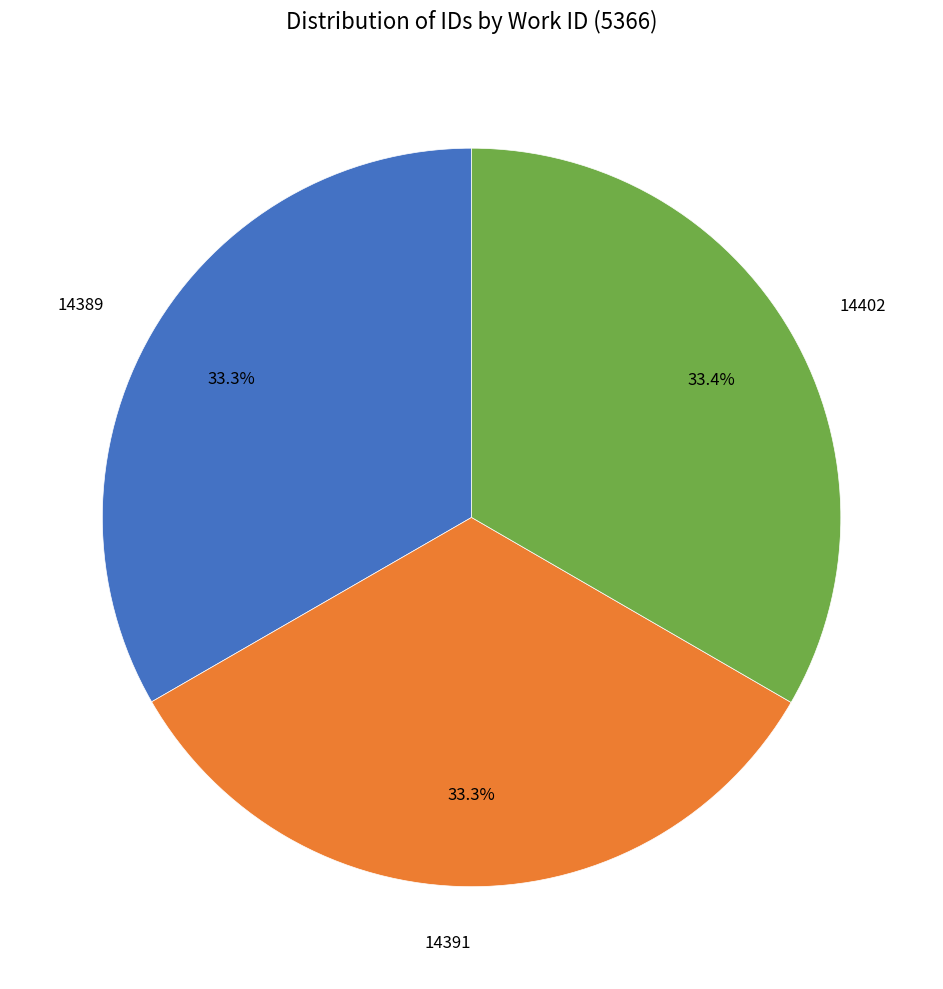

Does 14389 represent more than half of the total?

No